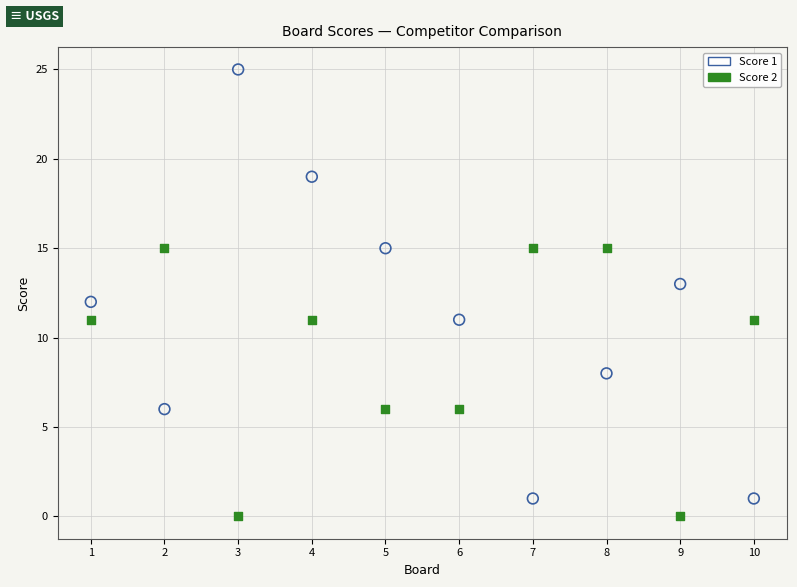

Across all data points, what is the range of Y values (max minus min)?

25